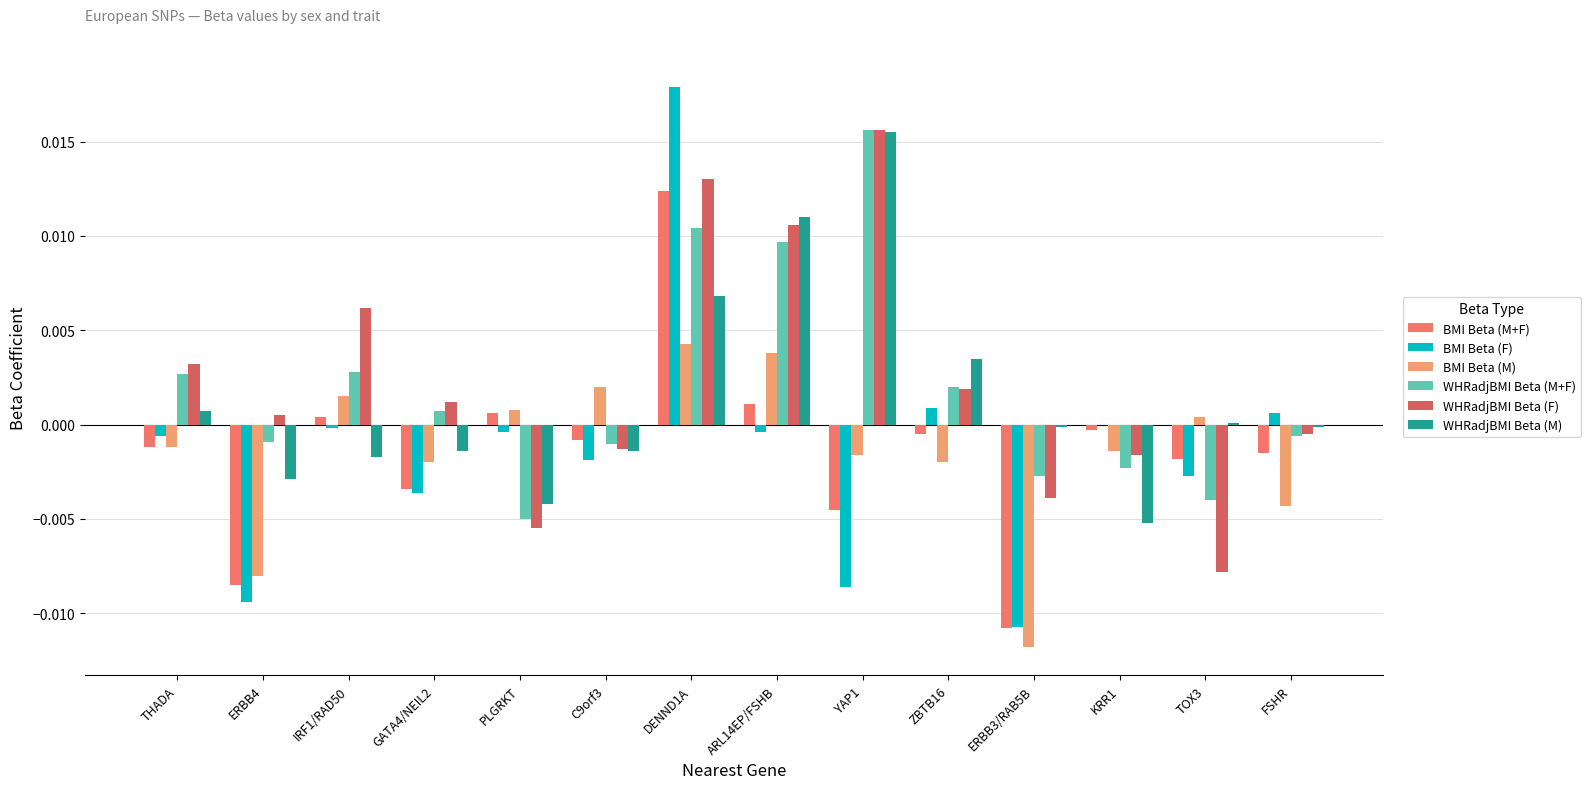

How many values in WHRadjBMI Beta (M+F) are above zero?

7